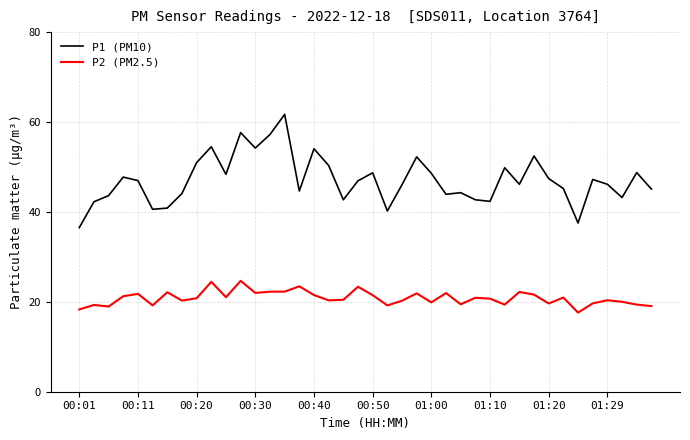

Which series has the largest total across all categories?

P1 (PM10)